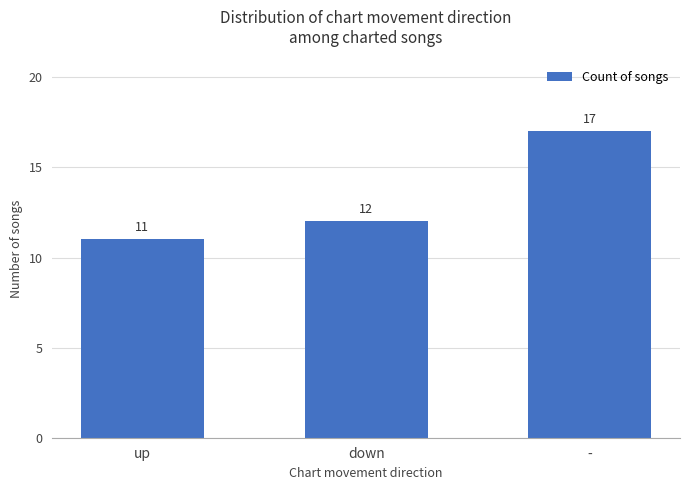

What value does the data have at up?

11